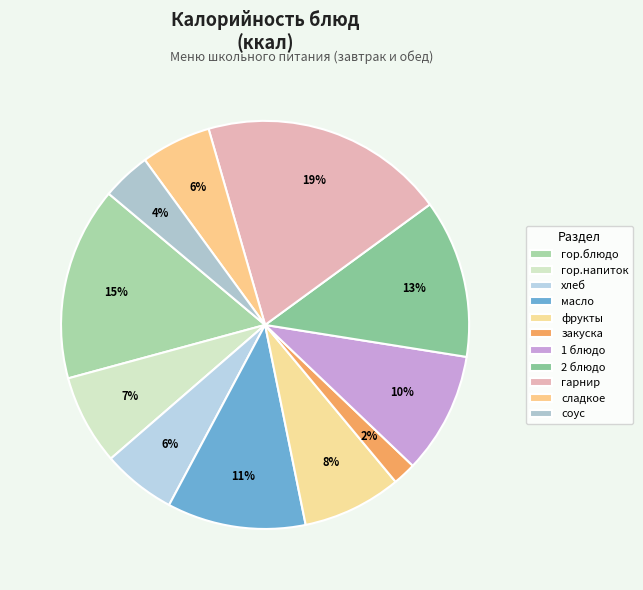

Count the number of slices in the pie.

11